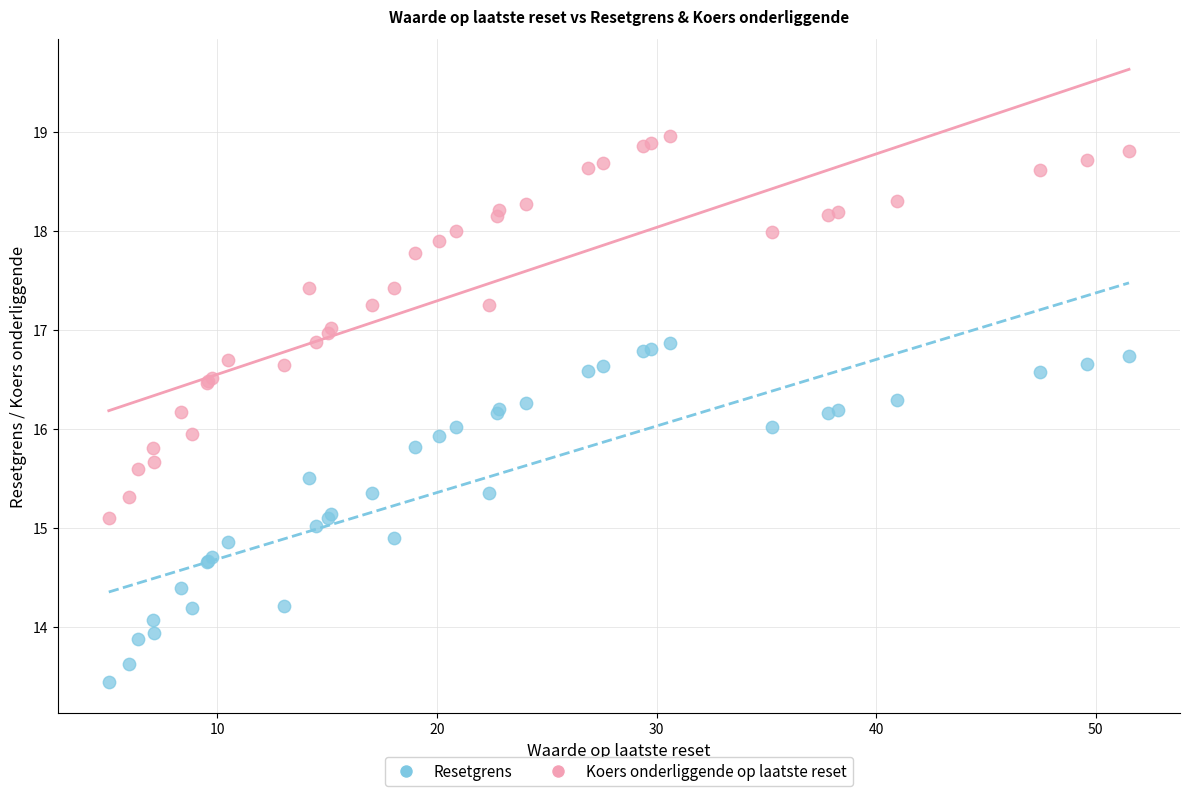

Which series has the widest spread of Y values?

Koers onderliggende op laatste reset